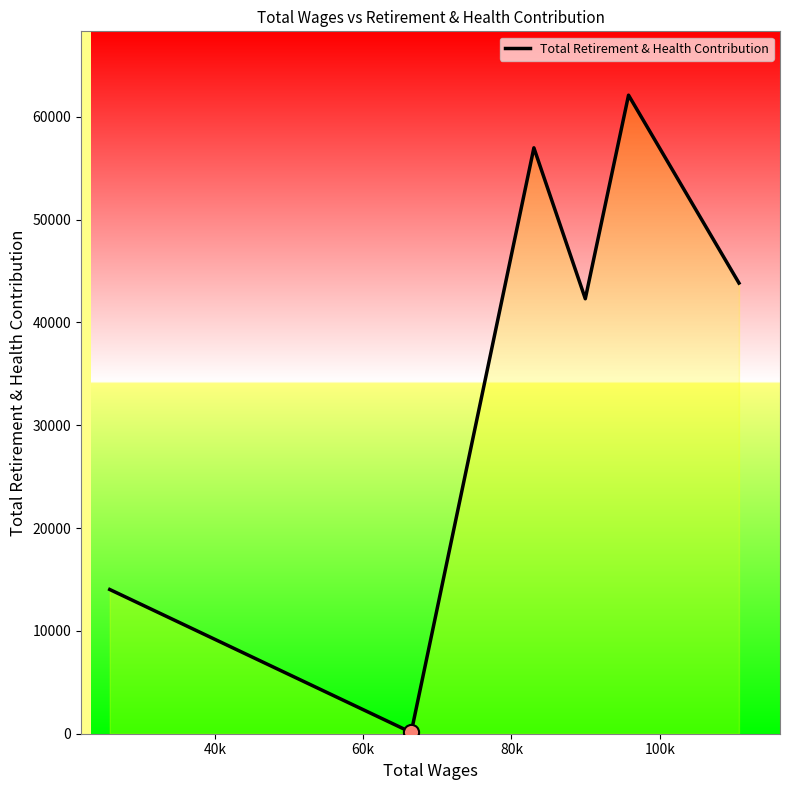

True or false: the data has more than 0 interior local peaks.

True